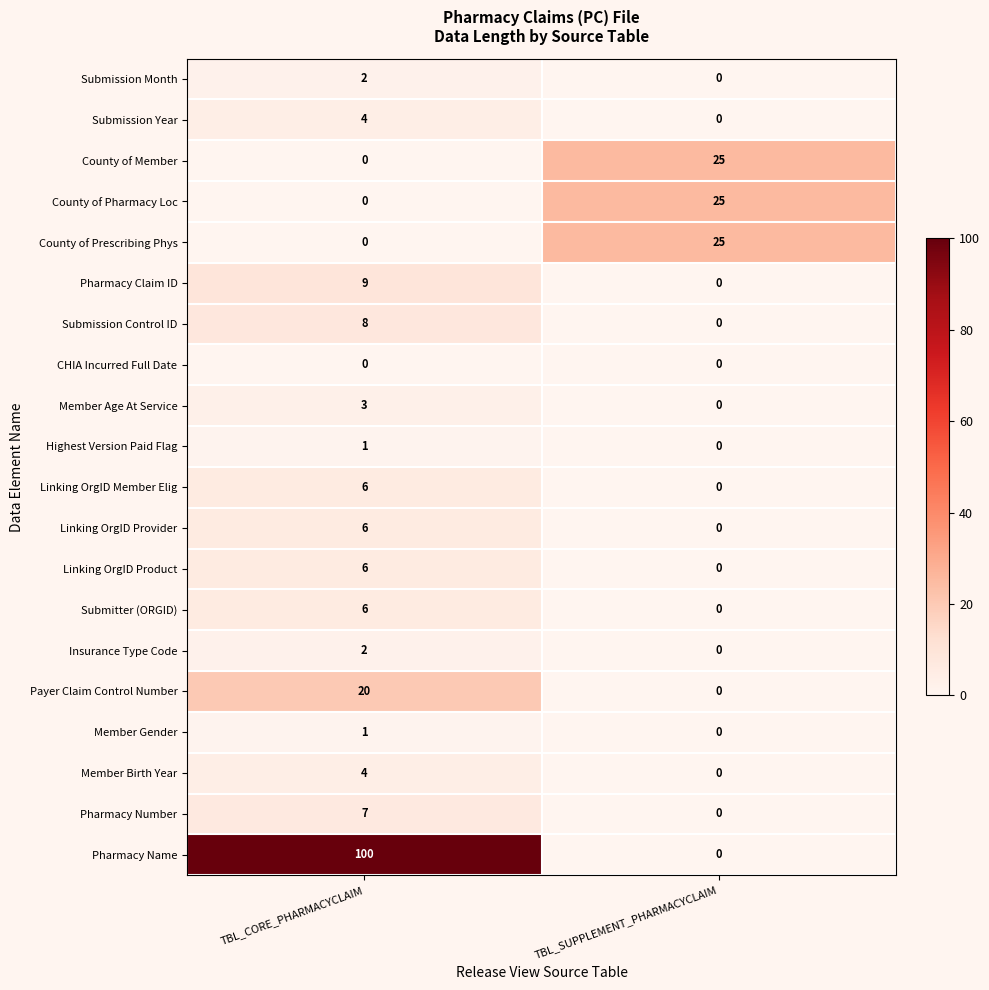

Which series has the largest total across all categories?

Pharmacy Name